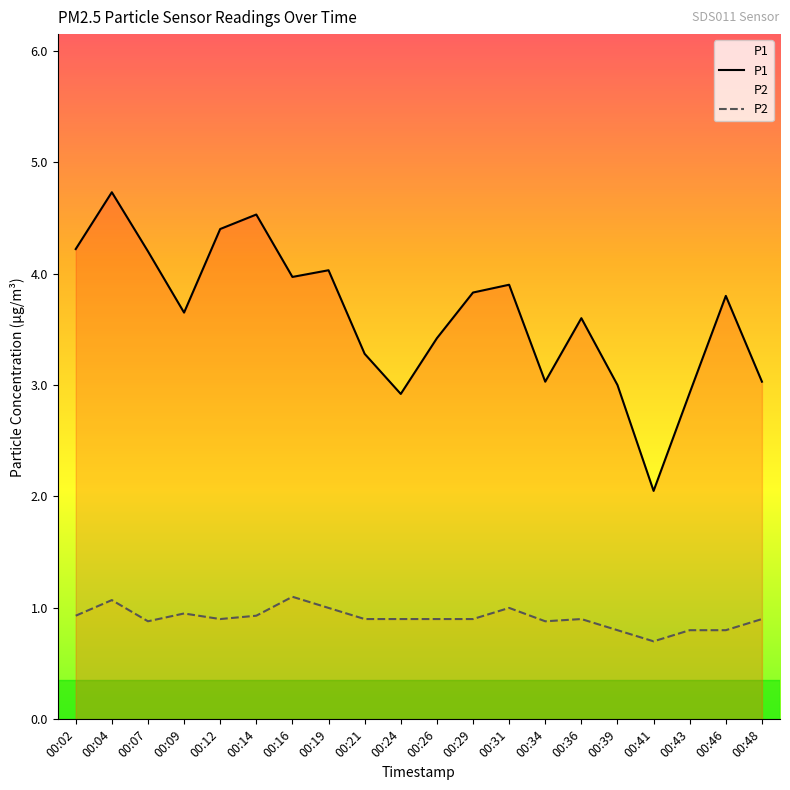

Reading left to right, transcribe all the data shown in this chart.

P1: 00:02=4.2	00:04=4.7	00:07=4.2	00:09=3.6	00:12=4.4	00:14=4.5	00:16=4.0	00:19=4.0	00:21=3.3	00:24=2.9	00:26=3.4	00:29=3.8	00:31=3.9	00:34=3.0	00:36=3.6	00:39=3.0	00:41=2.0	00:43=2.9	00:46=3.8	00:48=3.0
P2: 00:02=0.9	00:04=1.1	00:07=0.9	00:09=0.9	00:12=0.9	00:14=0.9	00:16=1.1	00:19=1.0	00:21=0.9	00:24=0.9	00:26=0.9	00:29=0.9	00:31=1.0	00:34=0.9	00:36=0.9	00:39=0.8	00:41=0.7	00:43=0.8	00:46=0.8	00:48=0.9